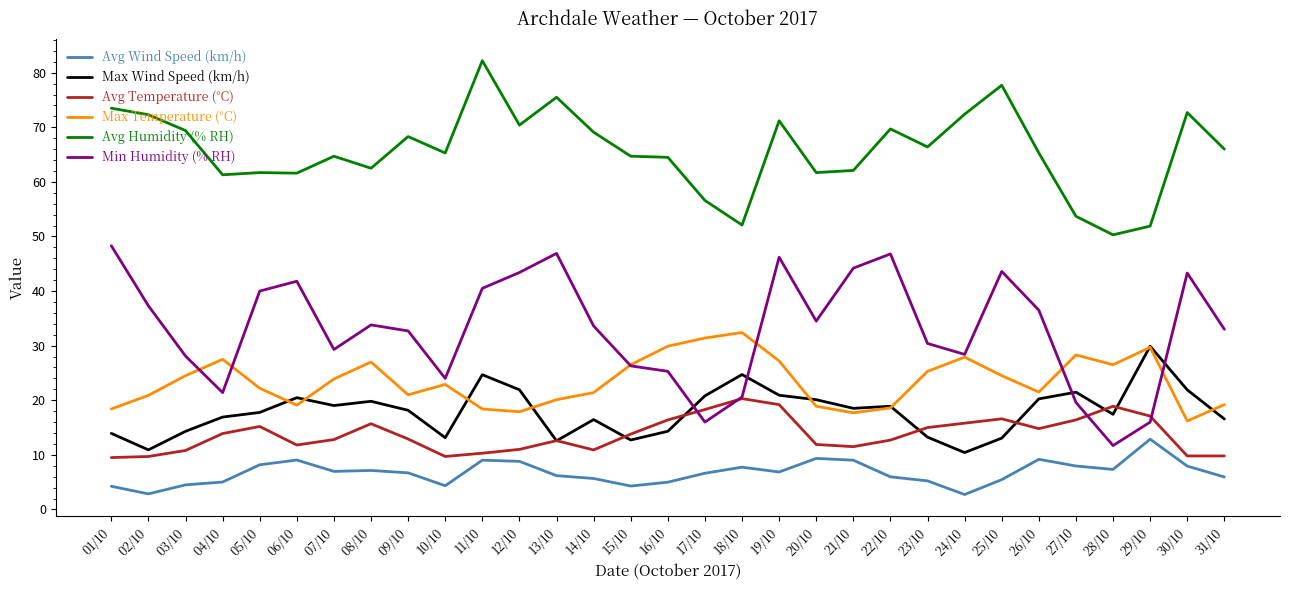

What are all the series names shown in the legend?

Avg Wind Speed (km/h), Max Wind Speed (km/h), Avg Temperature (°C), Max Temperature (°C), Avg Humidity (% RH), Min Humidity (% RH)